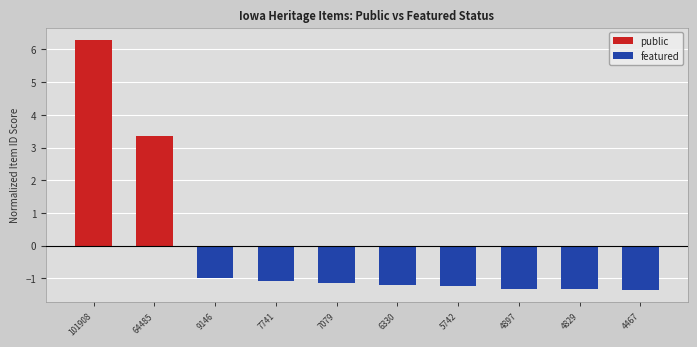

Reading left to right, list all the values displayed in this chart.

public: 6.3	3.4	0.0	0.0	0.0	0.0	0.0	0.0	0.0	0.0
featured: 0.0	0.0	-1.0	-1.1	-1.1	-1.2	-1.2	-1.3	-1.3	-1.3